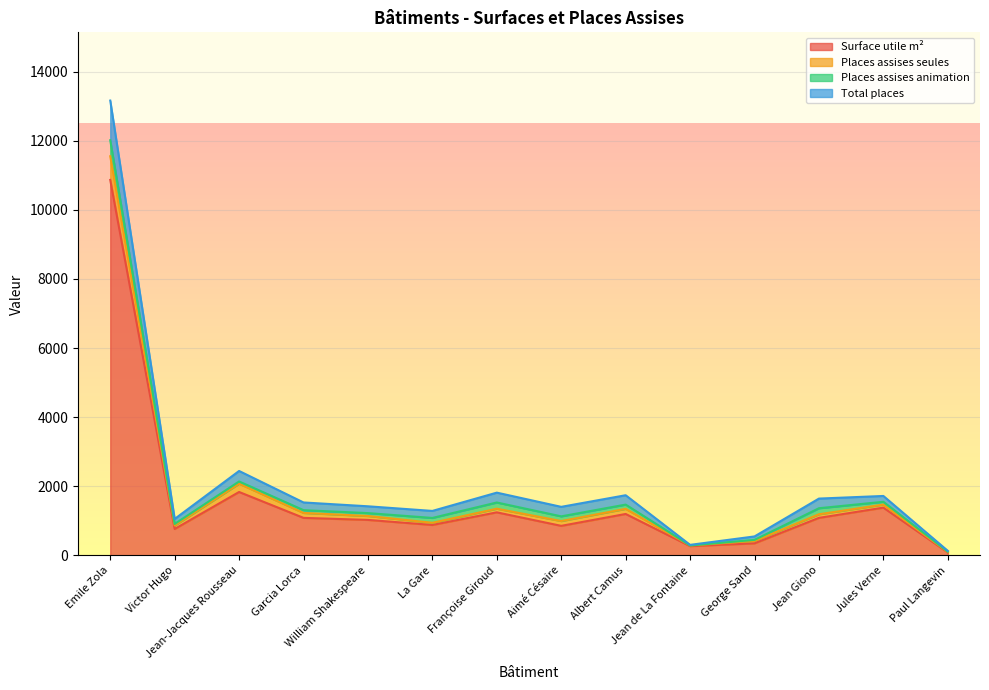

Which label corresponds to the smallest value in the chart?

Paul Langevin